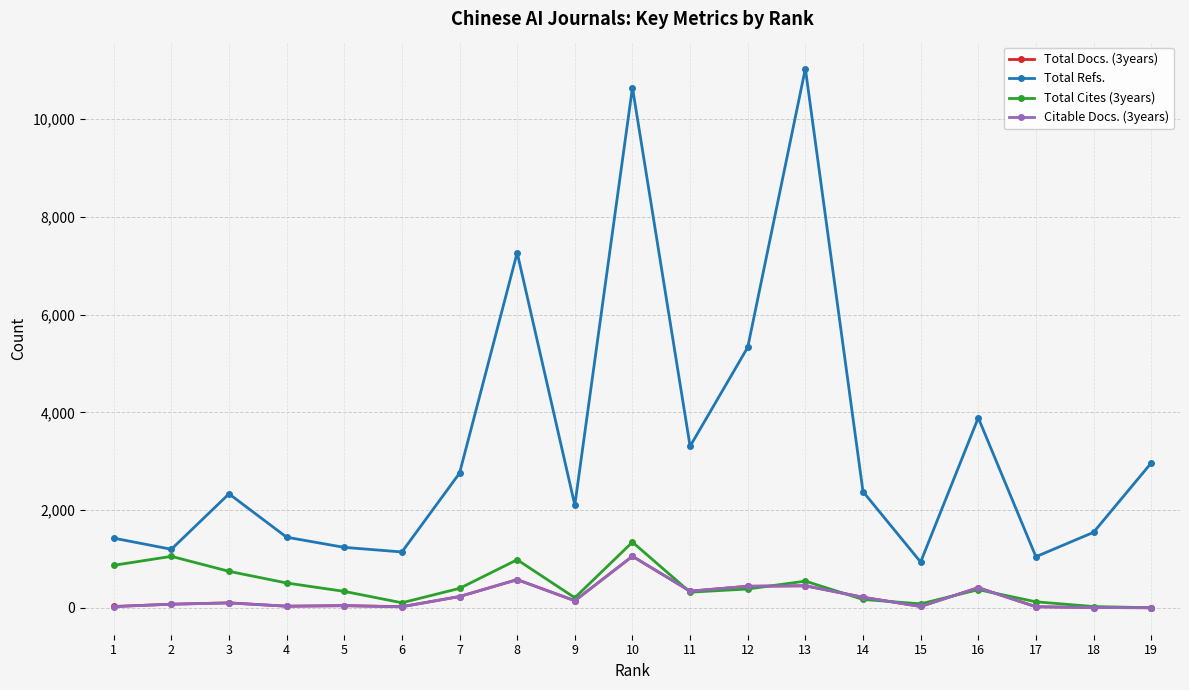

How many lines are shown in the chart?

4